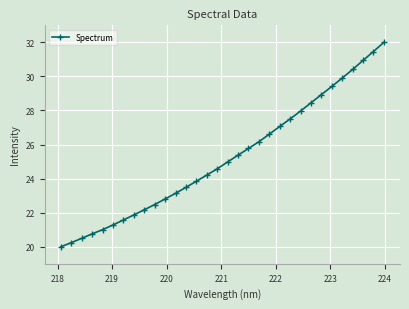

True or false: the data has more than 2 interior local peaks.

False